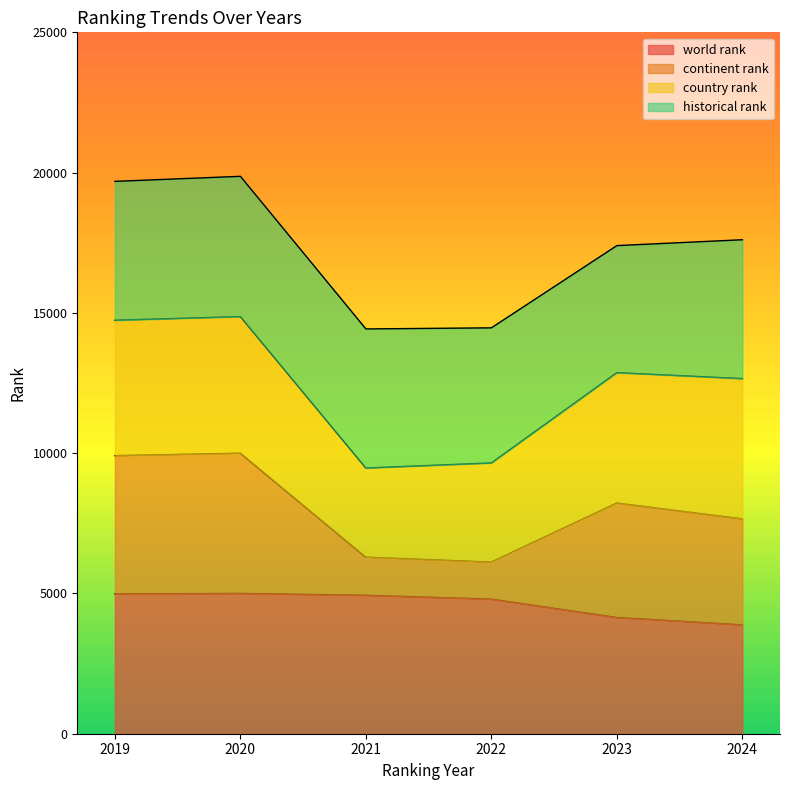

What is the difference between the second highest and second lowest values in the world rank series?

840.6